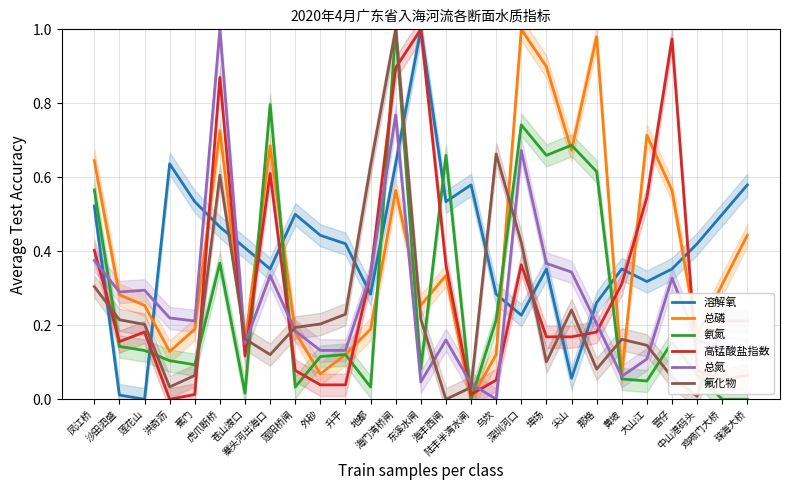

Which has a higher value, 陆丰半湾水闸 or 海门湾桥闸?

海门湾桥闸